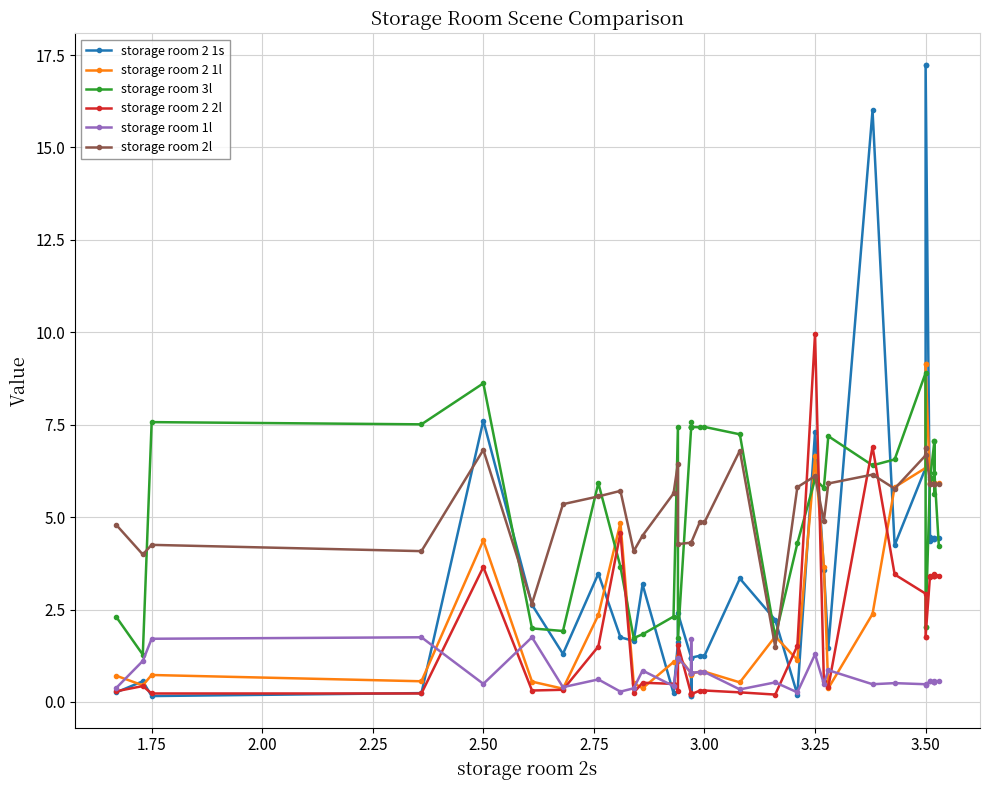

How many times do storage room 2 2l and storage room 1l cross each other?

11